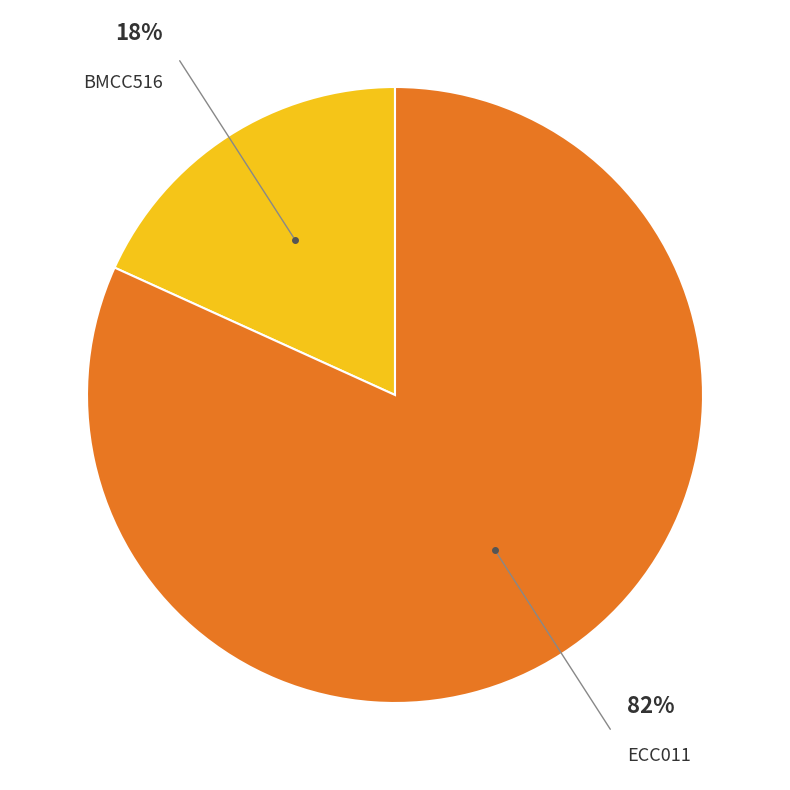

Is there a majority slice in this chart?

Yes